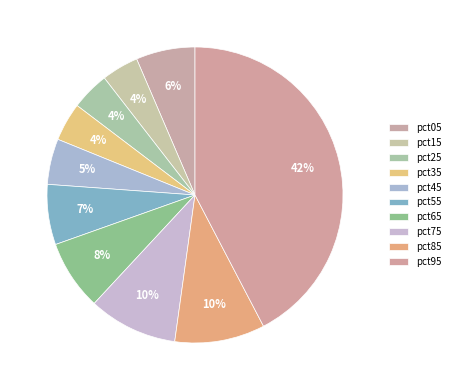

What percentage is the pct85 slice, to the nearest percent?

10%